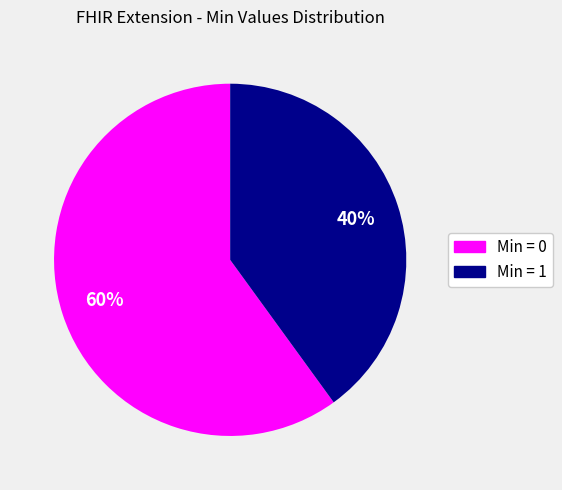

Is there a majority slice in this chart?

Yes